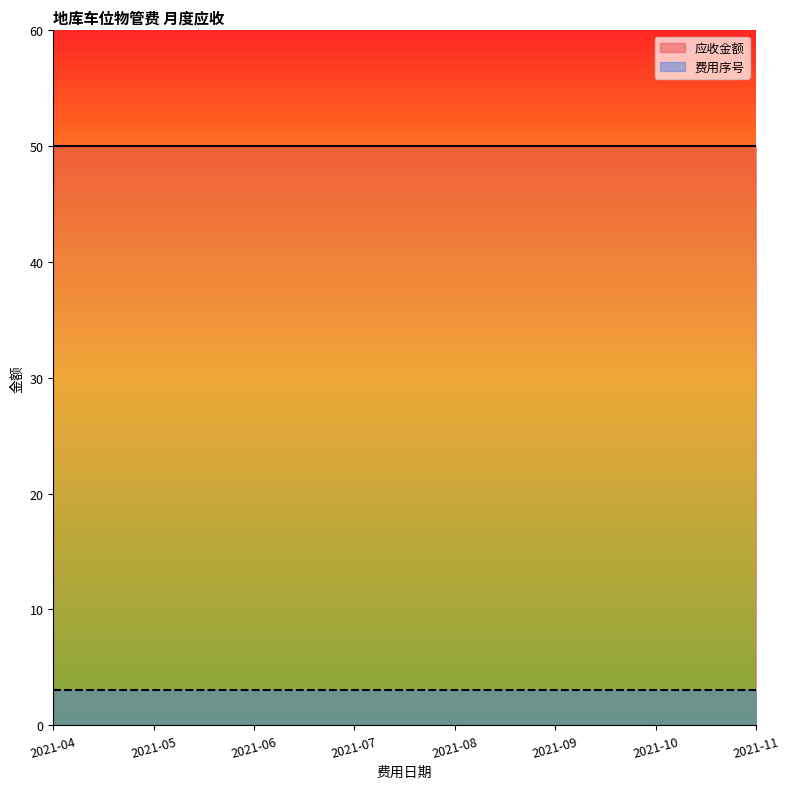

True or false: 费用序号 and 应收金额 intersect in this chart.

False